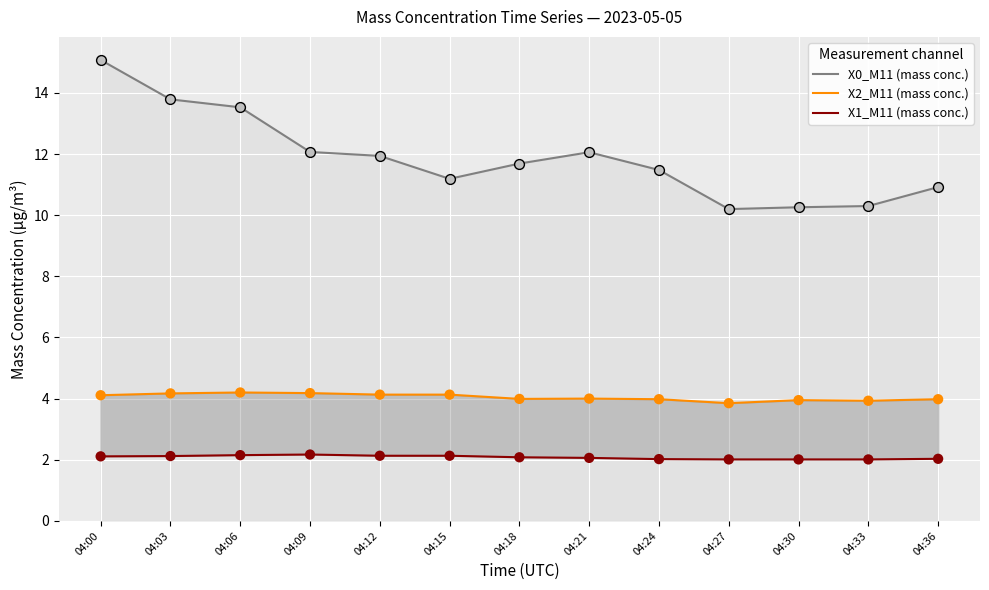

Which series reaches the maximum Y coordinate?

X0_M11 (mass conc.)